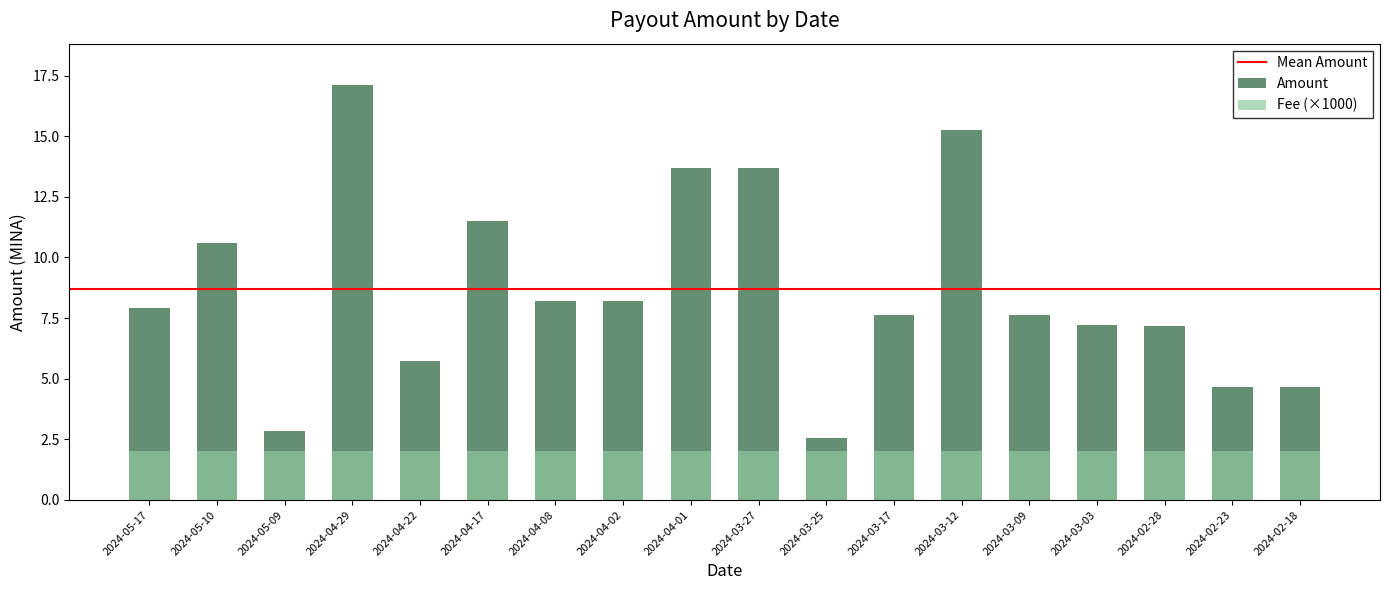

At which label is the value closest to 9?

2024-04-02